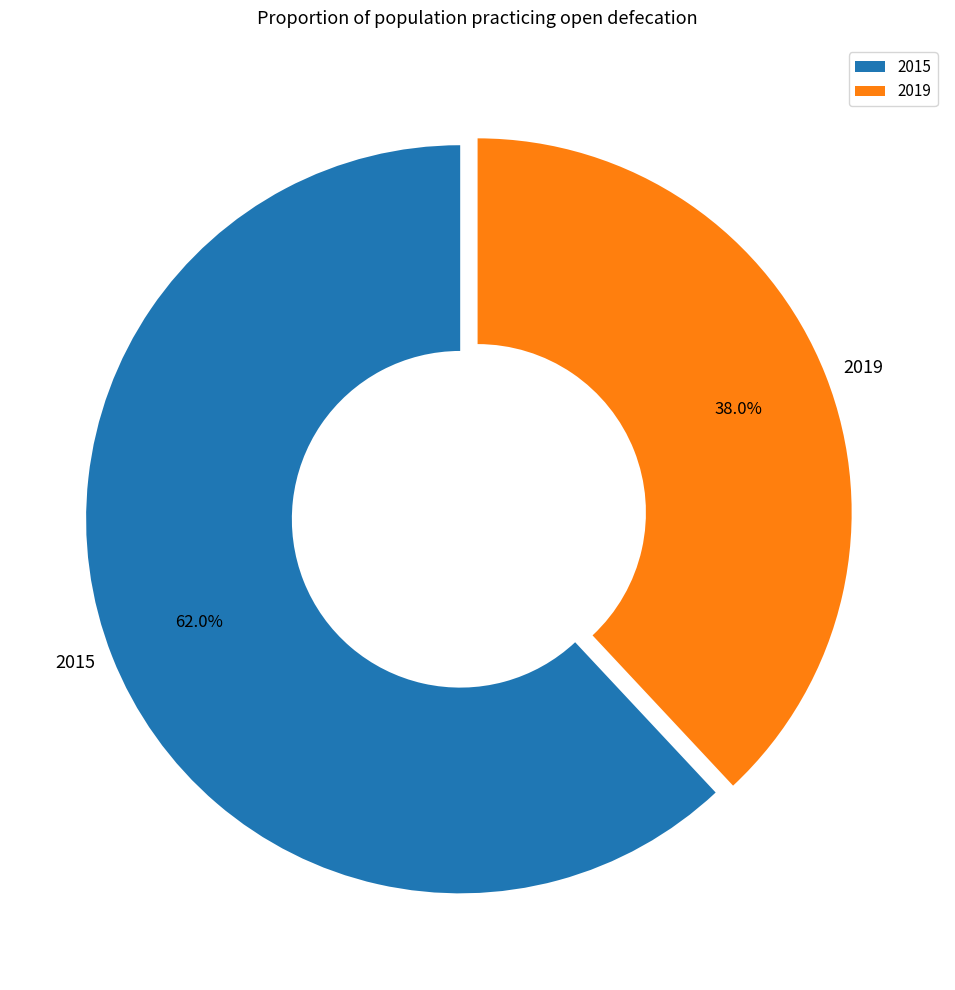

Does 2015 account for over 50% of the chart?

Yes